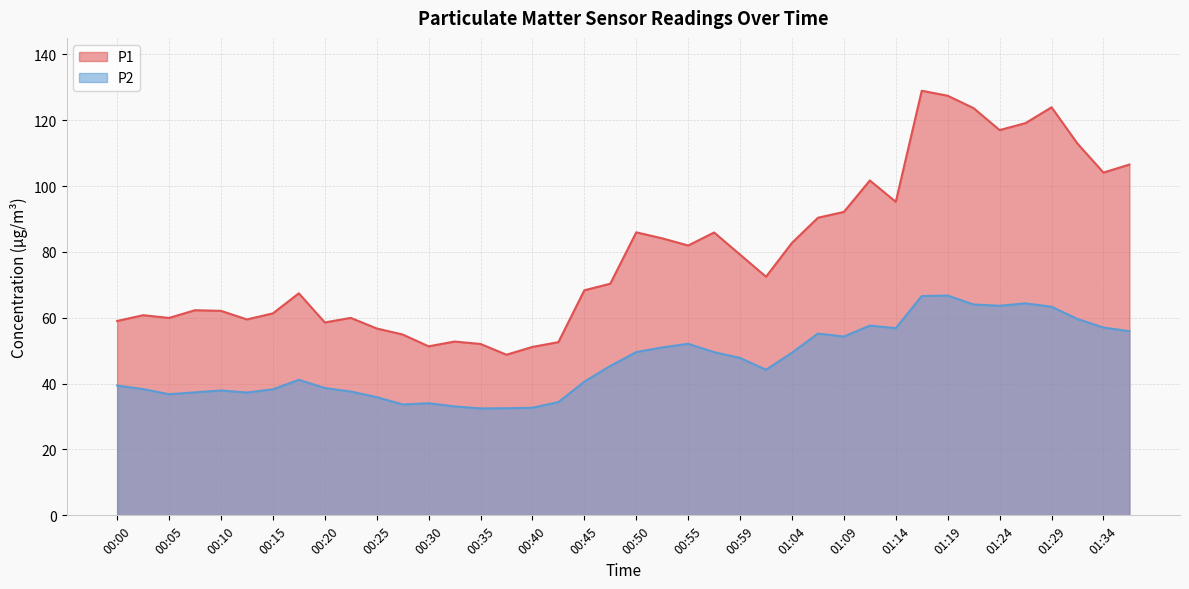

Between 01:14 and 00:25, which is larger?

01:14